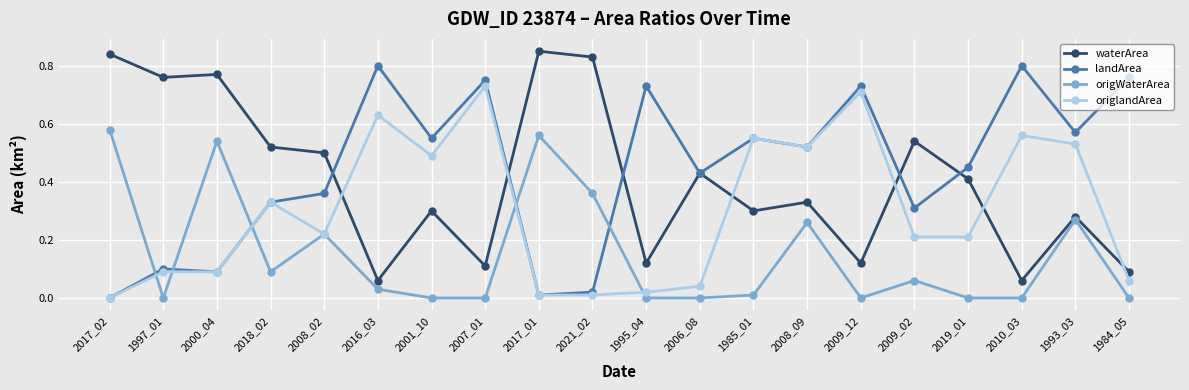

Is it true that landArea equals 0.3 at 2016_03?

False